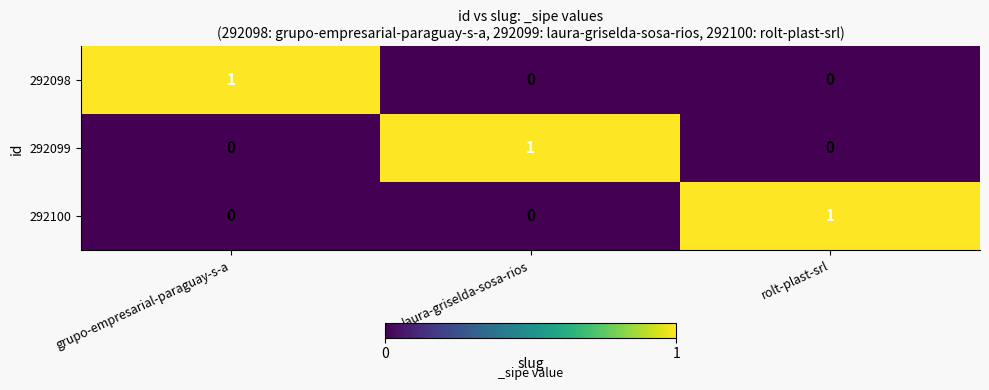

At how many categories does at least one series exceed 0?

3